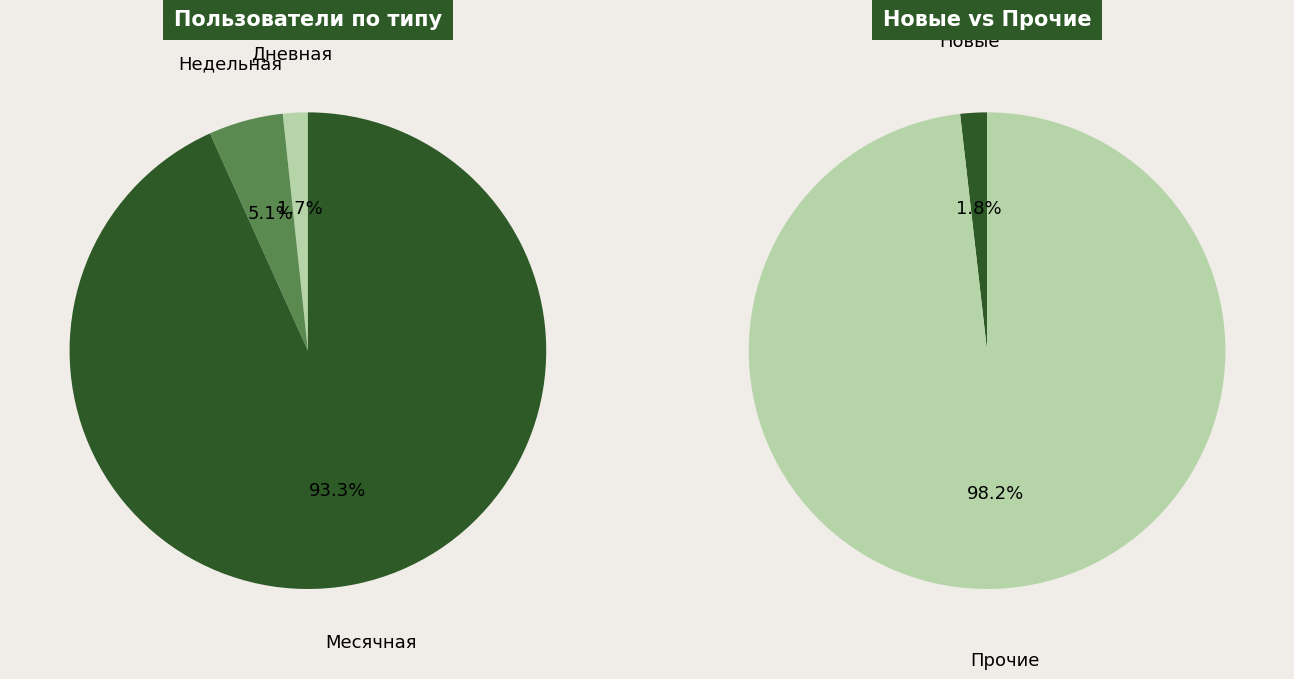

The Активные slice represents 1% of the pie. True or false?

False